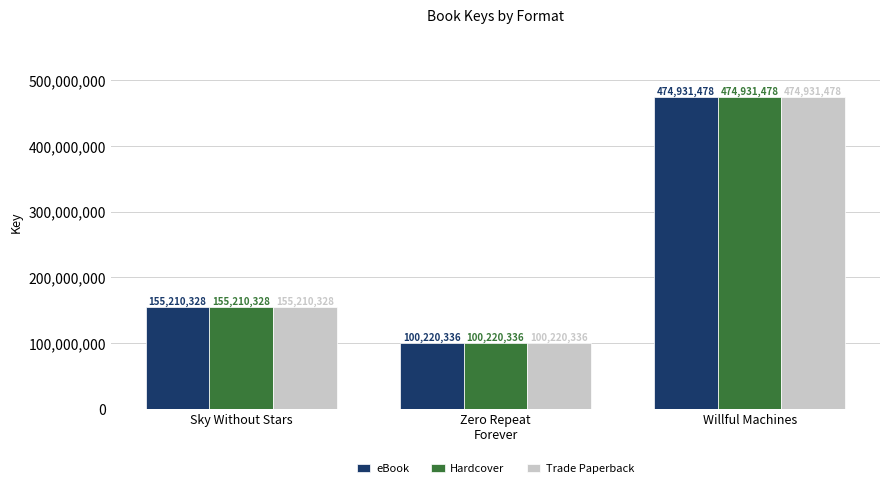

At which label is eBook closest to 287575907?

Sky Without Stars